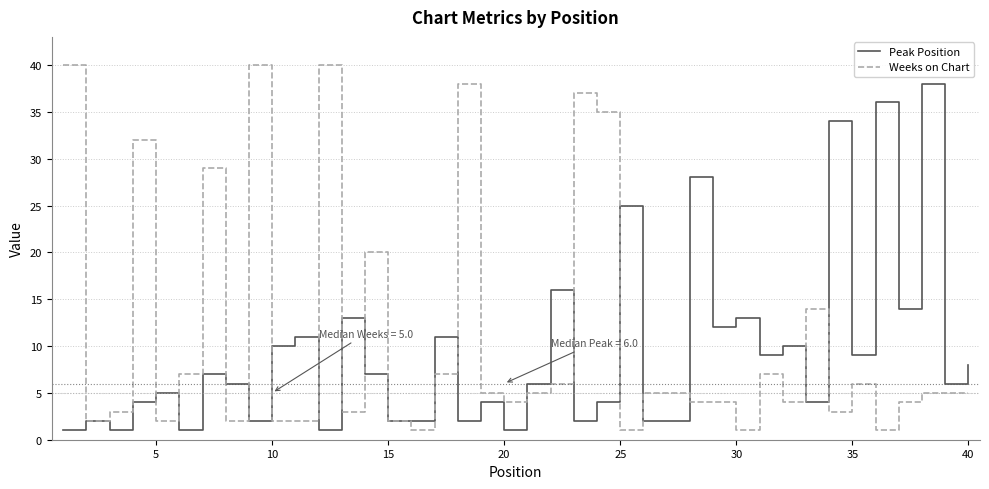

How many interior local peaks does the Peak Position series have?

15